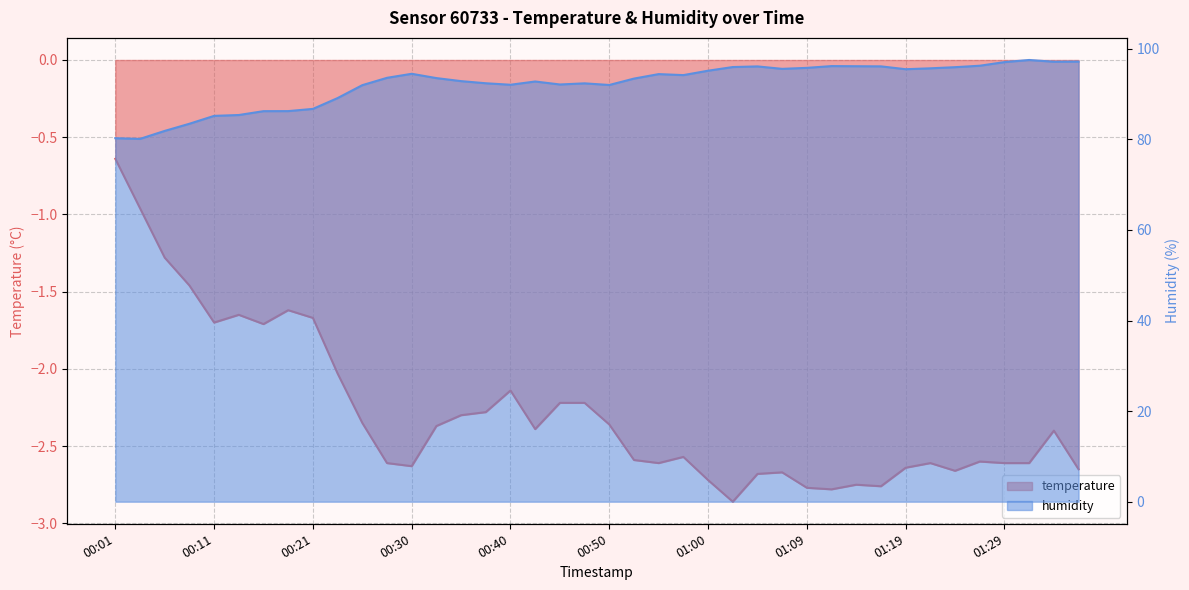

How many distinct data groups are displayed?

2